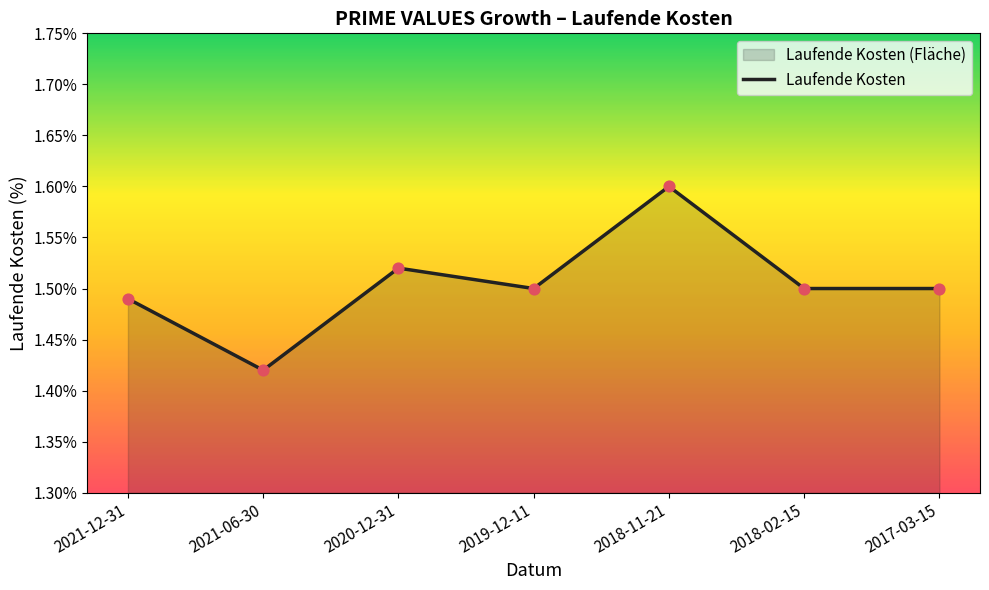

What is the change in value from 2021-06-30 to 2018-11-21?

+0.2